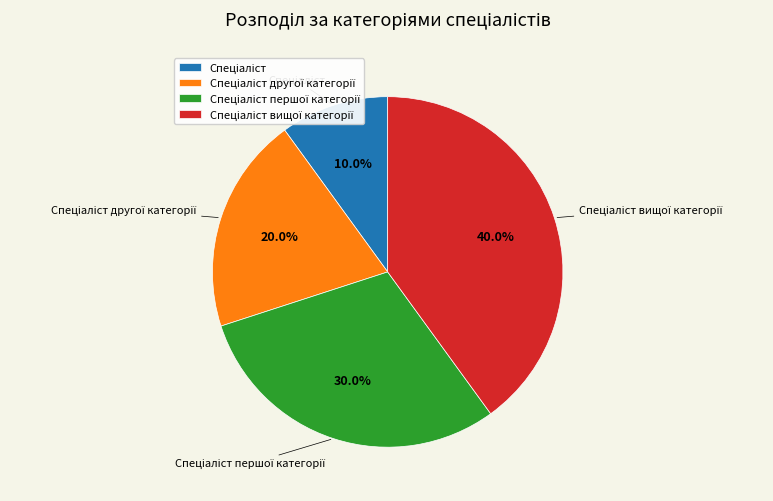

Does any single category account for the majority?

No